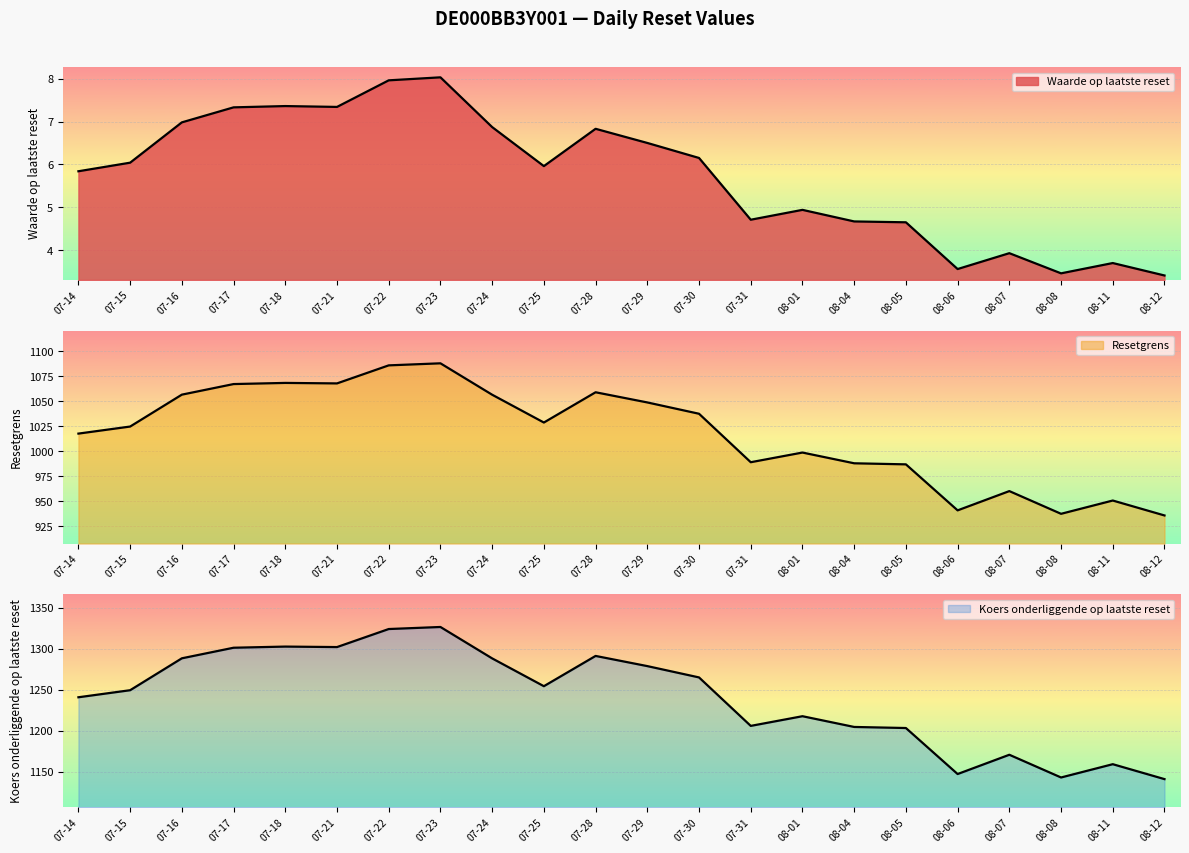

What is the difference between the maximum and minimum values in the Waarde op laatste reset series?

4.6